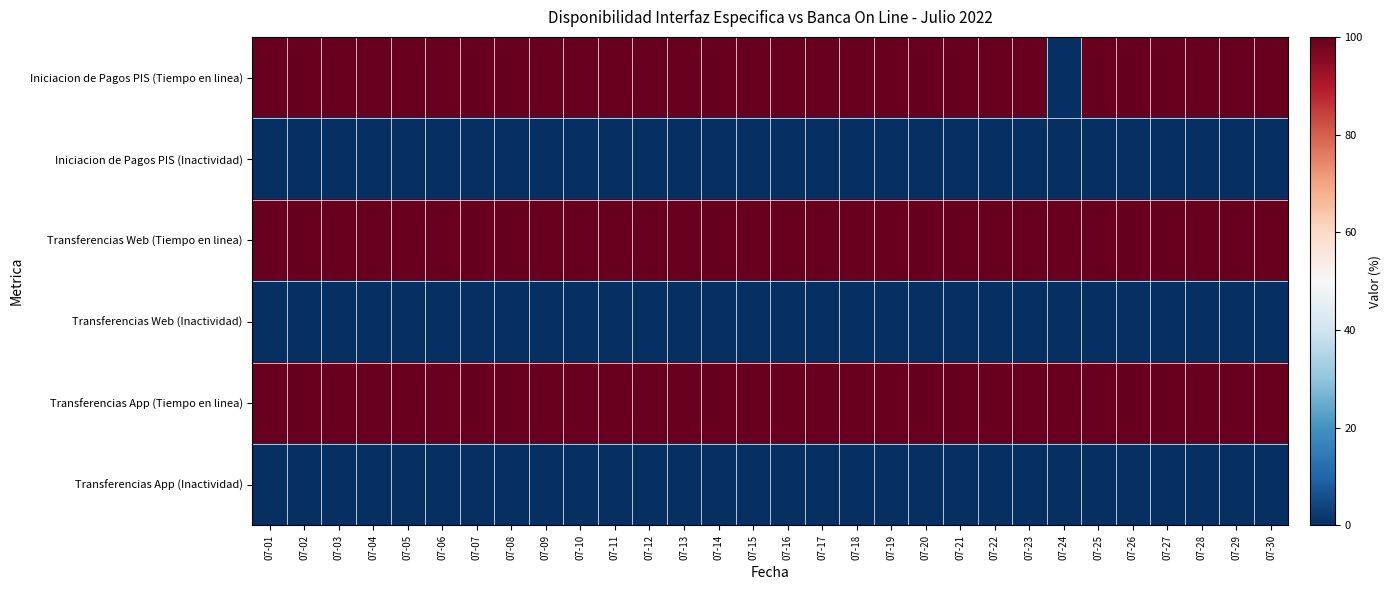

Reading left to right, what are all the values shown in this chart?

Iniciacion de Pagos PIS (Tiempo en linea): 07-01=100	07-02=100	07-03=100	07-04=100	07-05=100	07-06=100	07-07=100	07-08=100	07-09=100	07-10=100	07-11=100	07-12=100	07-13=100	07-14=100	07-15=100	07-16=100	07-17=100	07-18=100	07-19=100	07-20=100	07-21=100	07-22=100	07-23=100	07-24=0	07-25=100	07-26=100	07-27=100	07-28=100	07-29=100	07-30=100
Iniciacion de Pagos PIS (Inactividad): 07-01=0	07-02=0	07-03=0	07-04=0	07-05=0	07-06=0	07-07=0	07-08=0	07-09=0	07-10=0	07-11=0	07-12=0	07-13=0	07-14=0	07-15=0	07-16=0	07-17=0	07-18=0	07-19=0	07-20=0	07-21=0	07-22=0	07-23=0	07-24=0	07-25=0	07-26=0	07-27=0	07-28=0	07-29=0	07-30=0
Transferencias Web (Tiempo en linea): 07-01=100	07-02=100	07-03=100	07-04=100	07-05=100	07-06=100	07-07=100	07-08=100	07-09=100	07-10=100	07-11=100	07-12=100	07-13=100	07-14=100	07-15=100	07-16=100	07-17=100	07-18=100	07-19=100	07-20=100	07-21=100	07-22=100	07-23=100	07-24=100	07-25=100	07-26=100	07-27=100	07-28=100	07-29=100	07-30=100
Transferencias Web (Inactividad): 07-01=0	07-02=0	07-03=0	07-04=0	07-05=0	07-06=0	07-07=0	07-08=0	07-09=0	07-10=0	07-11=0	07-12=0	07-13=0	07-14=0	07-15=0	07-16=0	07-17=0	07-18=0	07-19=0	07-20=0	07-21=0	07-22=0	07-23=0	07-24=0	07-25=0	07-26=0	07-27=0	07-28=0	07-29=0	07-30=0
Transferencias App (Tiempo en linea): 07-01=100	07-02=100	07-03=100	07-04=100	07-05=100	07-06=100	07-07=100	07-08=100	07-09=100	07-10=100	07-11=100	07-12=100	07-13=100	07-14=100	07-15=100	07-16=100	07-17=100	07-18=100	07-19=100	07-20=100	07-21=100	07-22=100	07-23=100	07-24=100	07-25=100	07-26=100	07-27=100	07-28=100	07-29=100	07-30=100
Transferencias App (Inactividad): 07-01=0	07-02=0	07-03=0	07-04=0	07-05=0	07-06=0	07-07=0	07-08=0	07-09=0	07-10=0	07-11=0	07-12=0	07-13=0	07-14=0	07-15=0	07-16=0	07-17=0	07-18=0	07-19=0	07-20=0	07-21=0	07-22=0	07-23=0	07-24=0	07-25=0	07-26=0	07-27=0	07-28=0	07-29=0	07-30=0